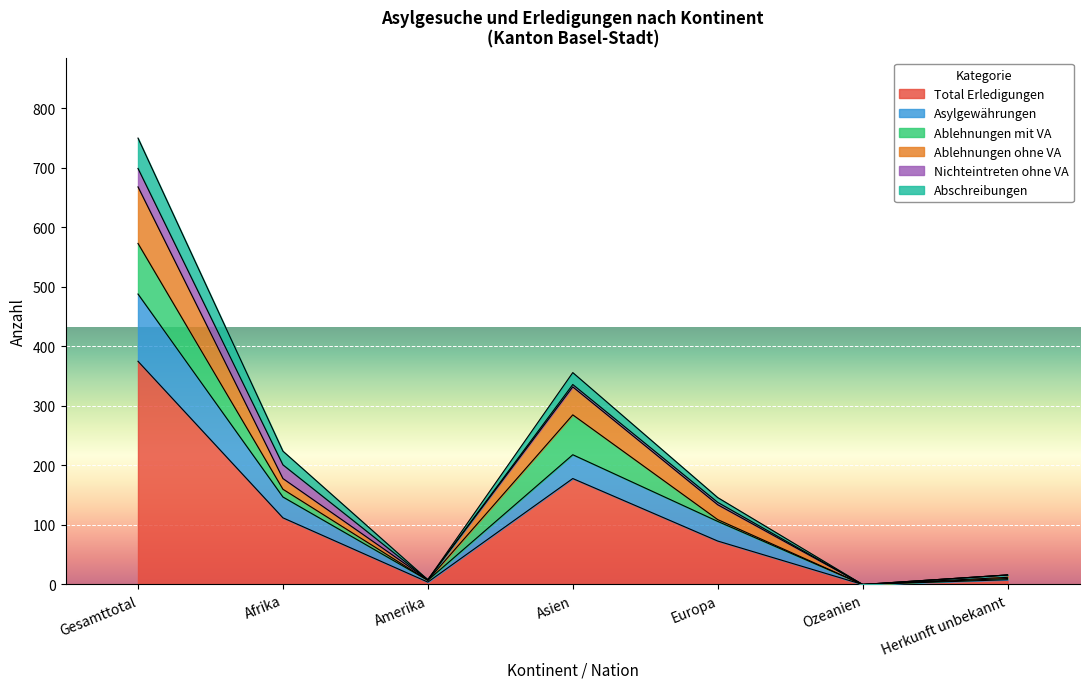

What is the label of the 3rd point from the left?

Amerika